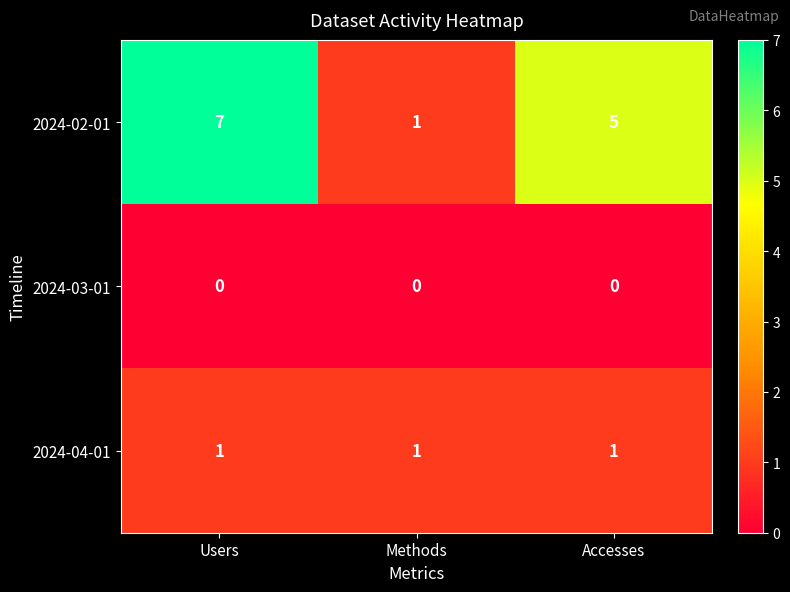

Which category has the lowest value in the 2024-02-01 series?

Methods